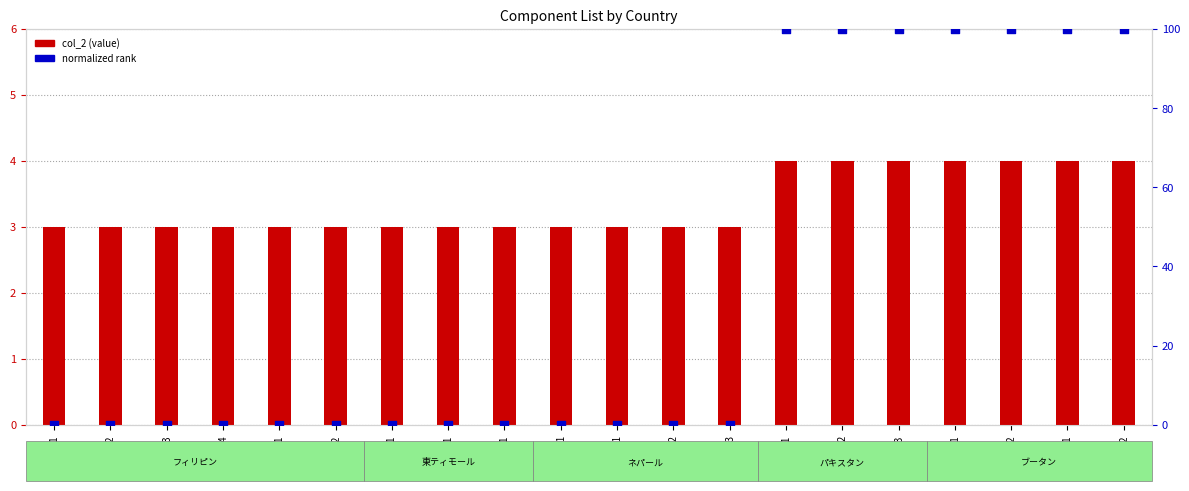

Which series has the largest total across all categories?

normalized rank